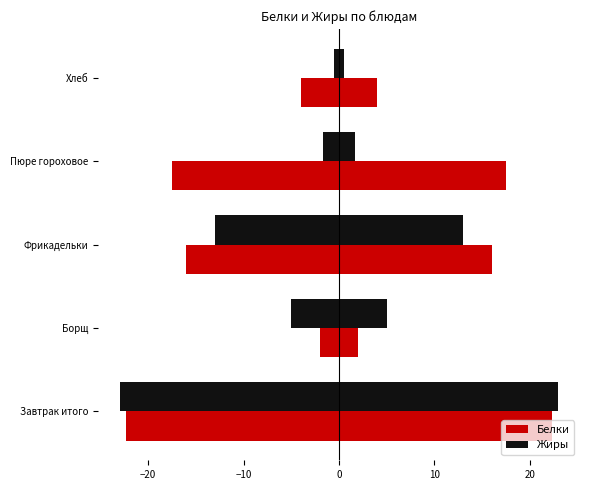

What is the difference between the second highest and second lowest values in the Белки series?

13.5